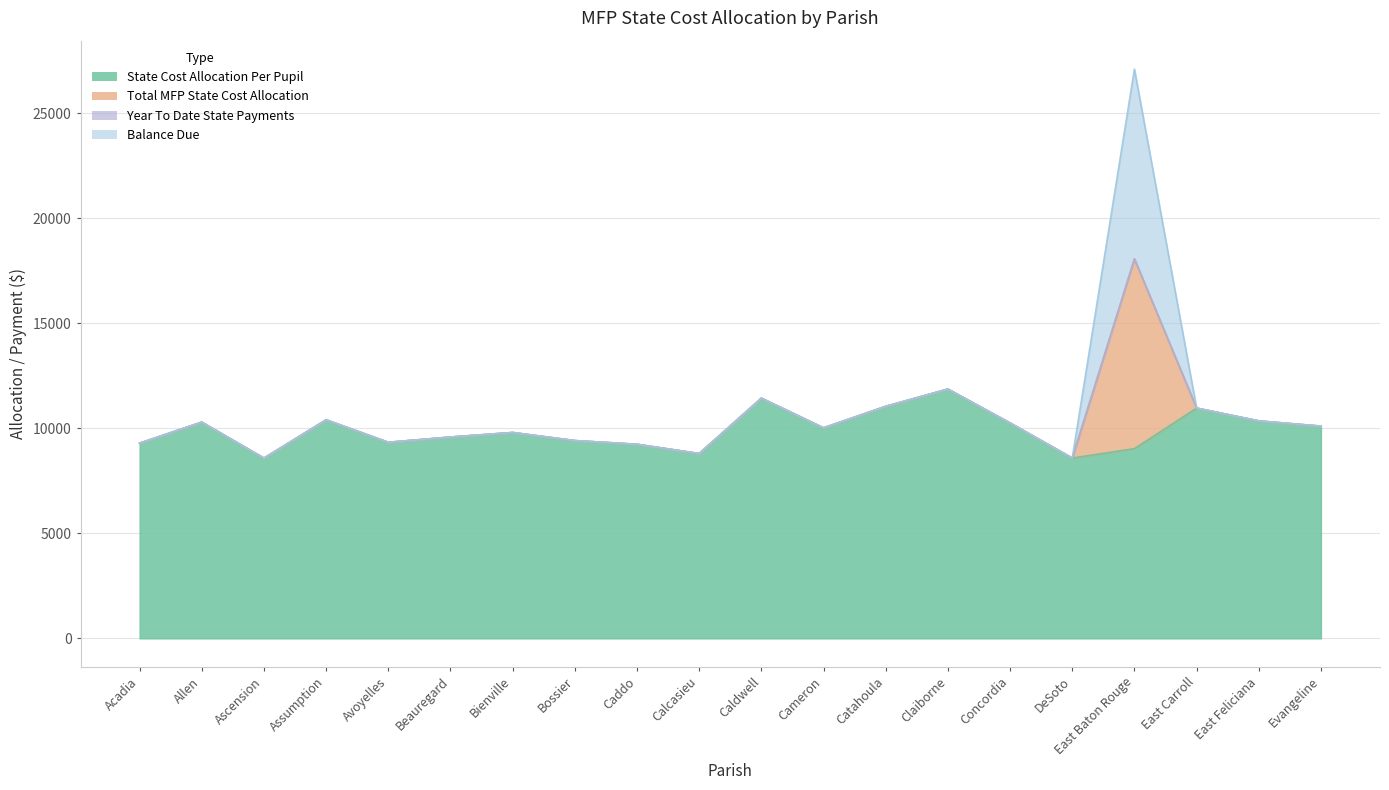

What is the maximum value shown in the chart?

11869.4